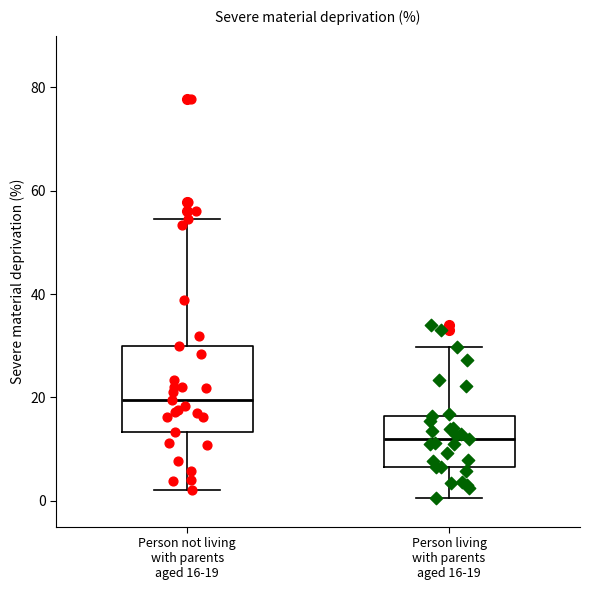

Which box's median line is the highest?

Person not living with parents aged 16-19